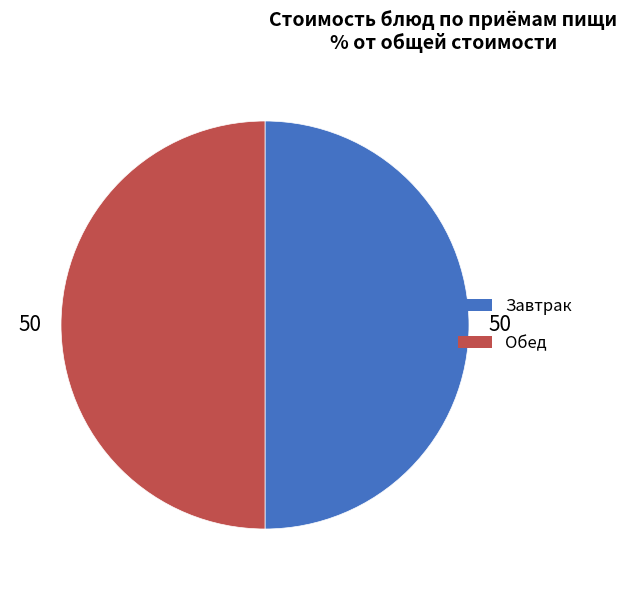

True or false: Обед accounts for 50% of the total.

True